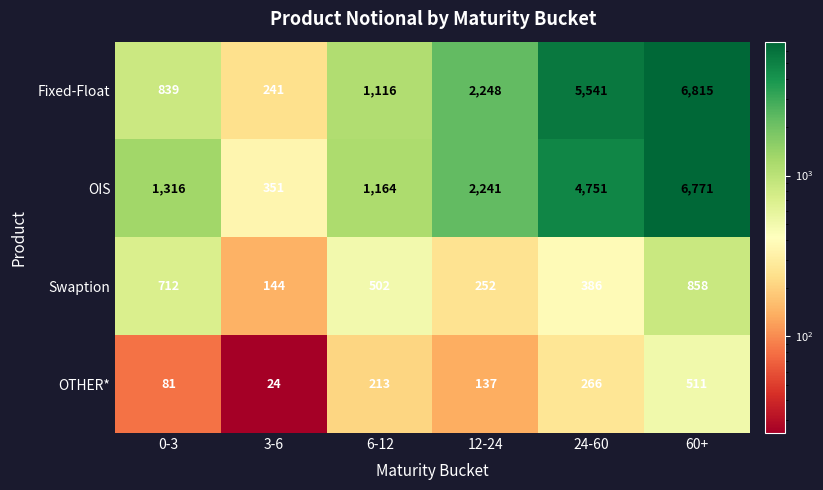

How many distinct data groups are displayed?

4